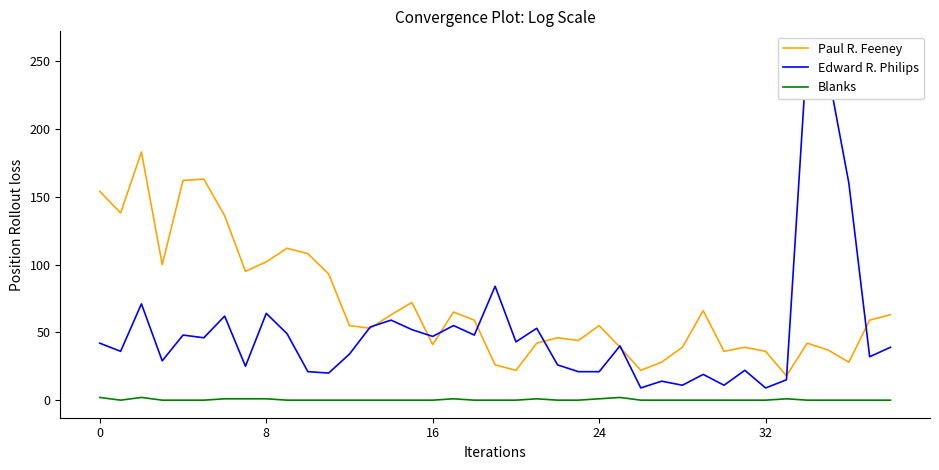

At which category is the sum across all series the highest?

34